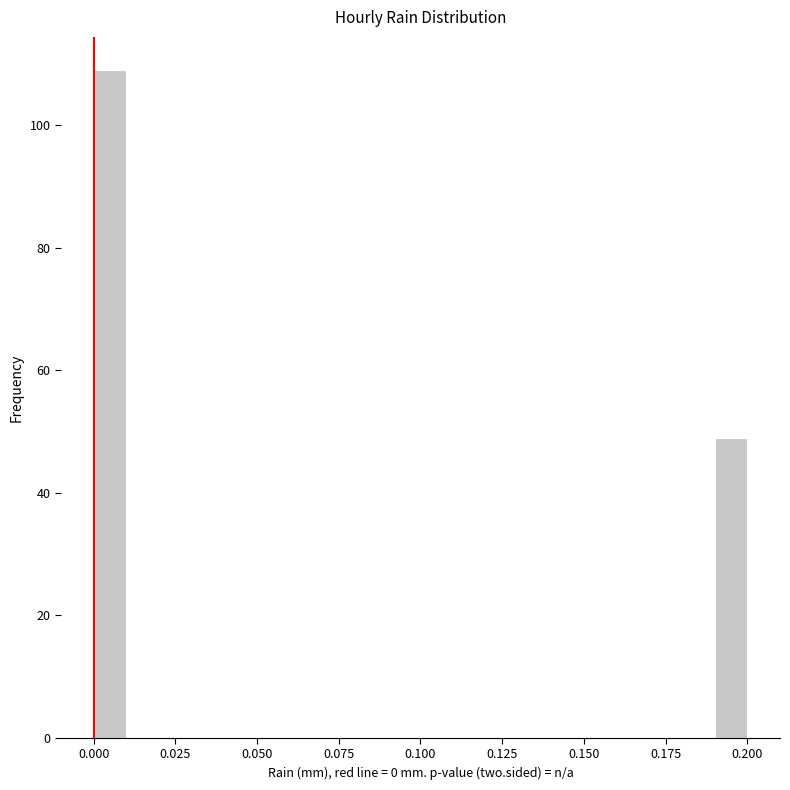

Around what value on the x-axis is the tallest bar? Give the approximate position of its centre, as read against the axis.

0.005